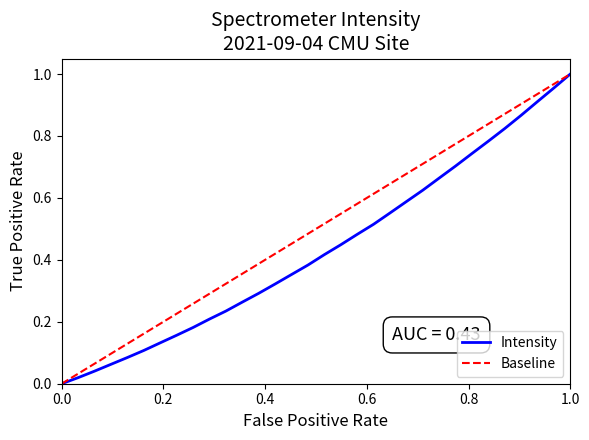

True or false: there are more than 1 points higher than both neighbors.

False